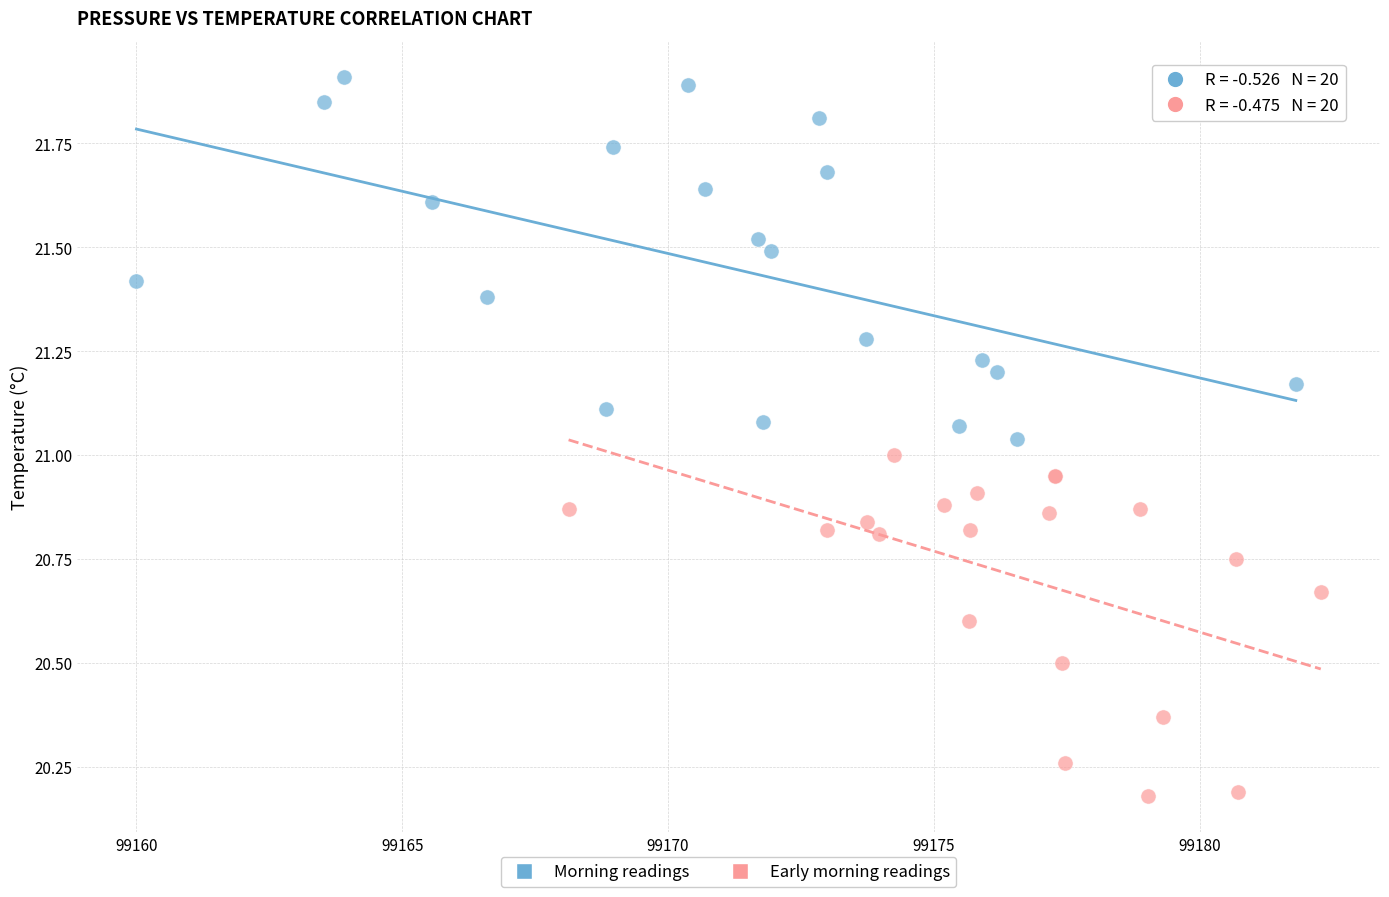

Which series has the largest Y range (max minus min)?

Morning readings